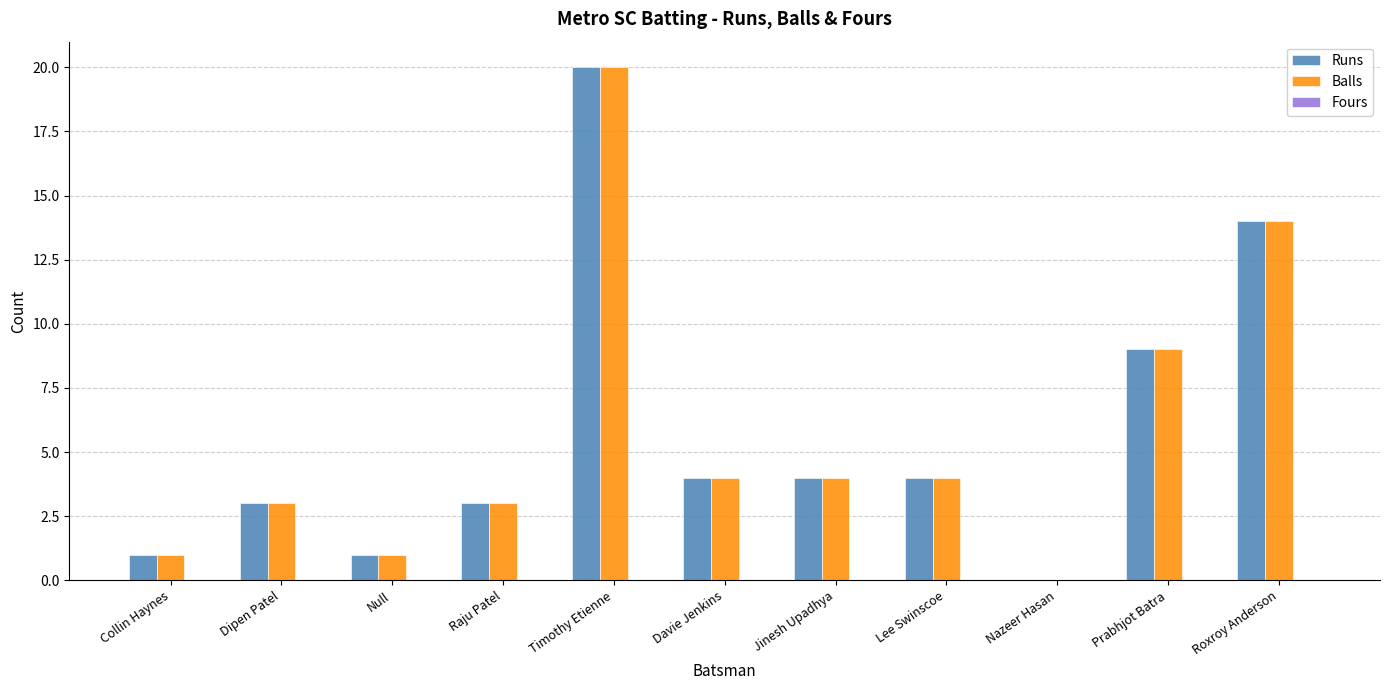

What value does the Balls series have at Prabhjot Batra?

9